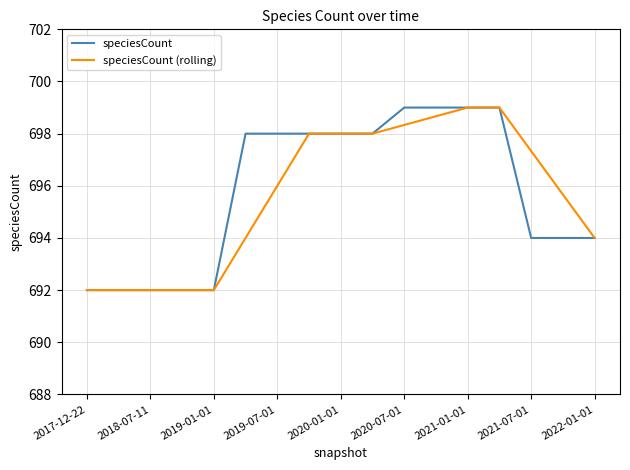

What is the lowest value of the speciesCount series?

692.0